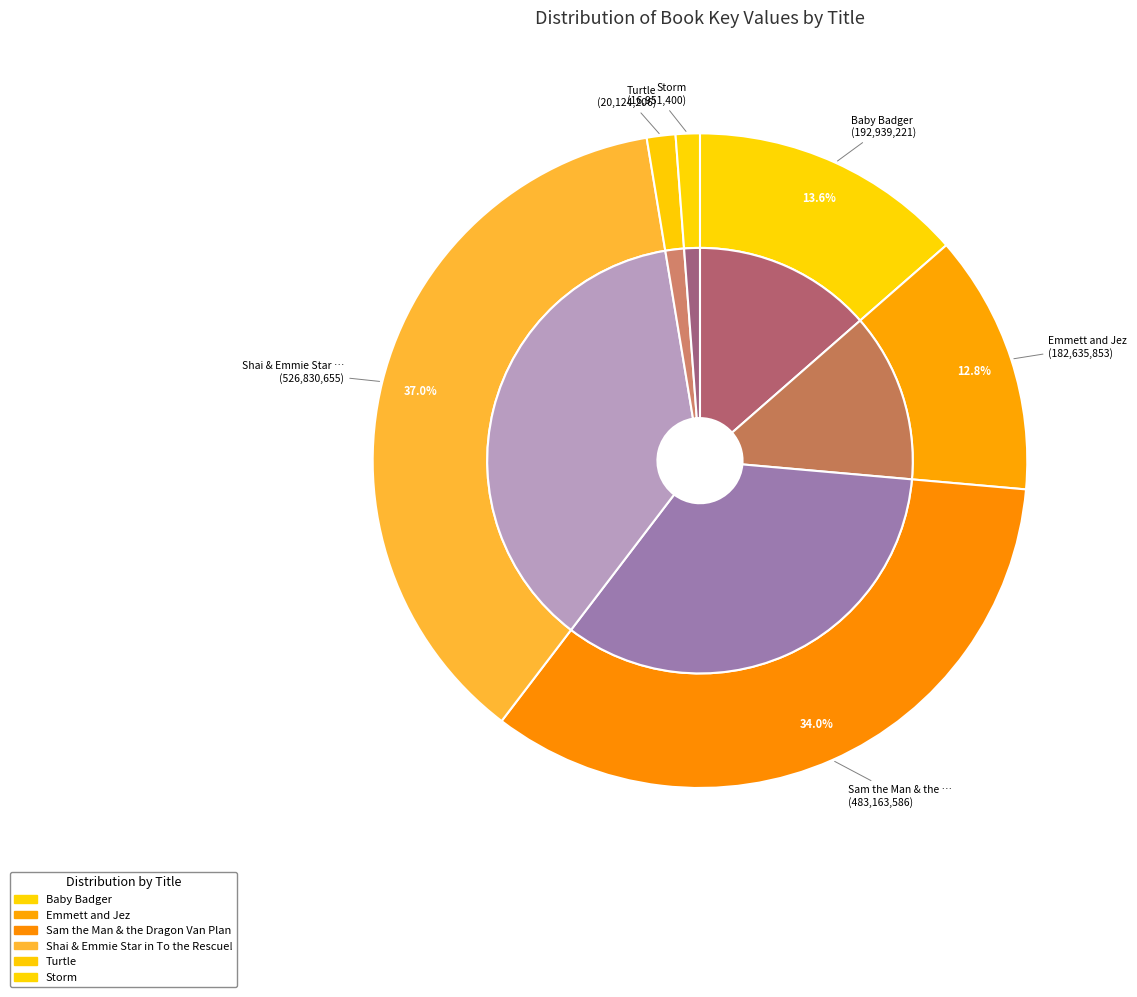

To the nearest percent, what is the combined percentage of Baby Badger and Sam the Man & the Dragon Van Plan?

48%